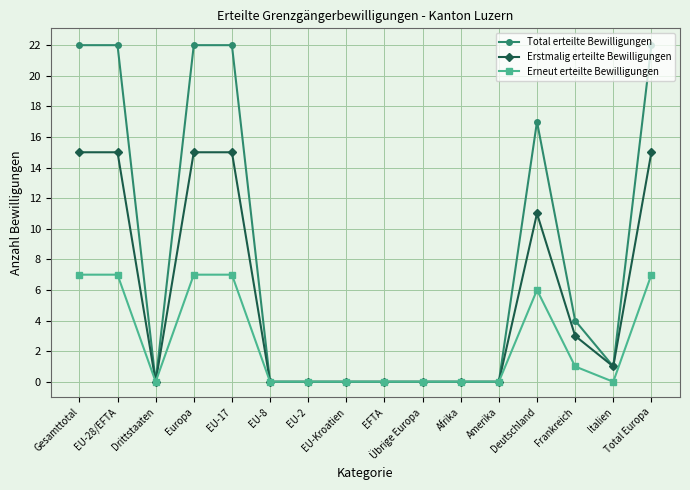

List the series in order of their peak value, highest first.

Total erteilte Bewilligungen, Erstmalig erteilte Bewilligungen, Erneut erteilte Bewilligungen